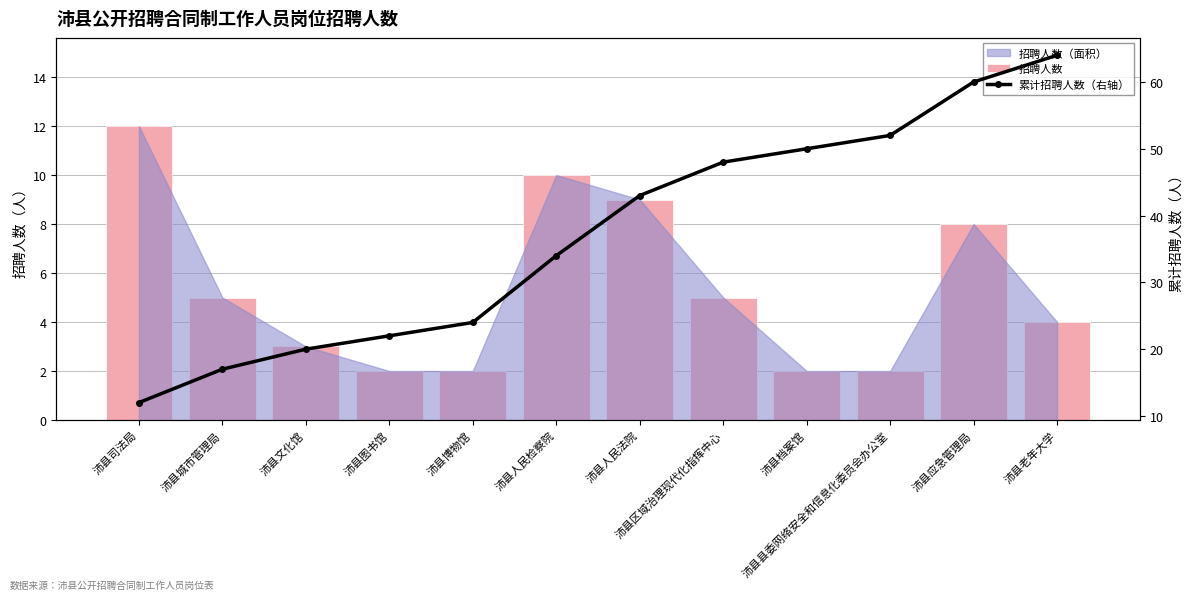

Rank the series at 沛县博物馆 from lowest to highest value.

招聘人数, 累计招聘人数（右轴）